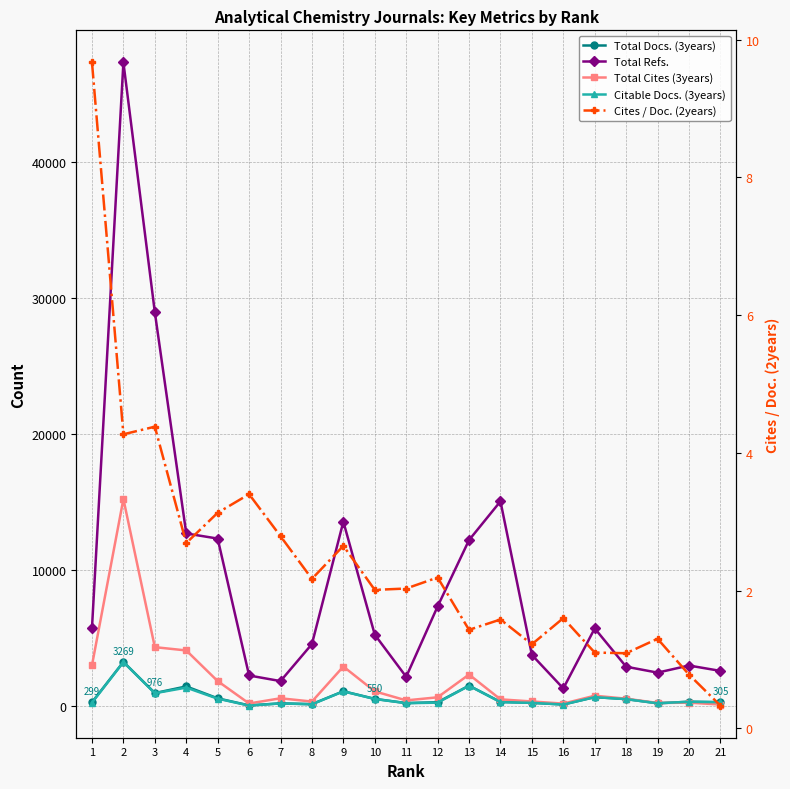

What value does the Total Refs. series have at 21?

2607.0